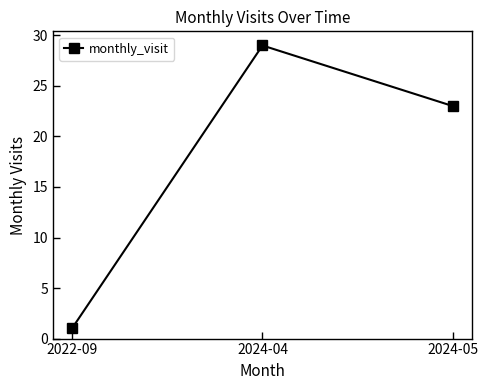

At which label does the data first exceed 23?

2024-04